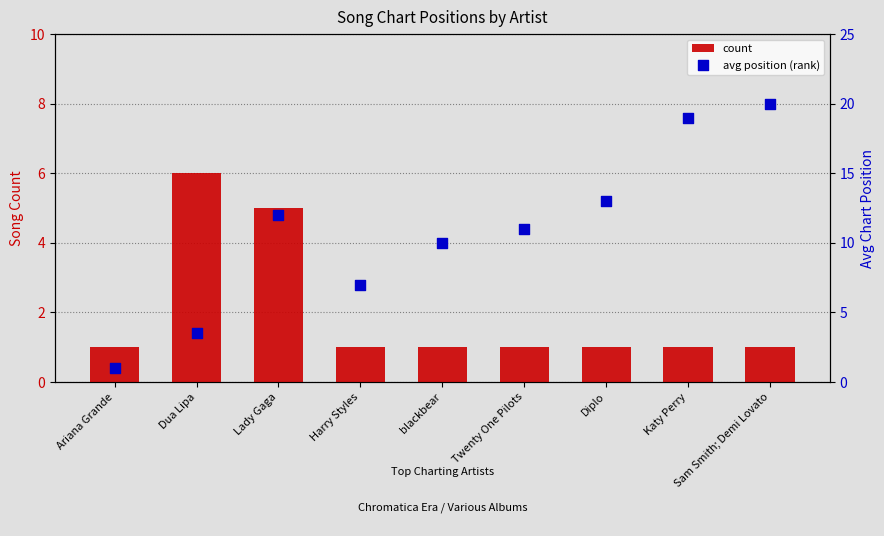

Is the value of count at Katy Perry greater than the value of avg position (rank) at Twenty One Pilots?

No